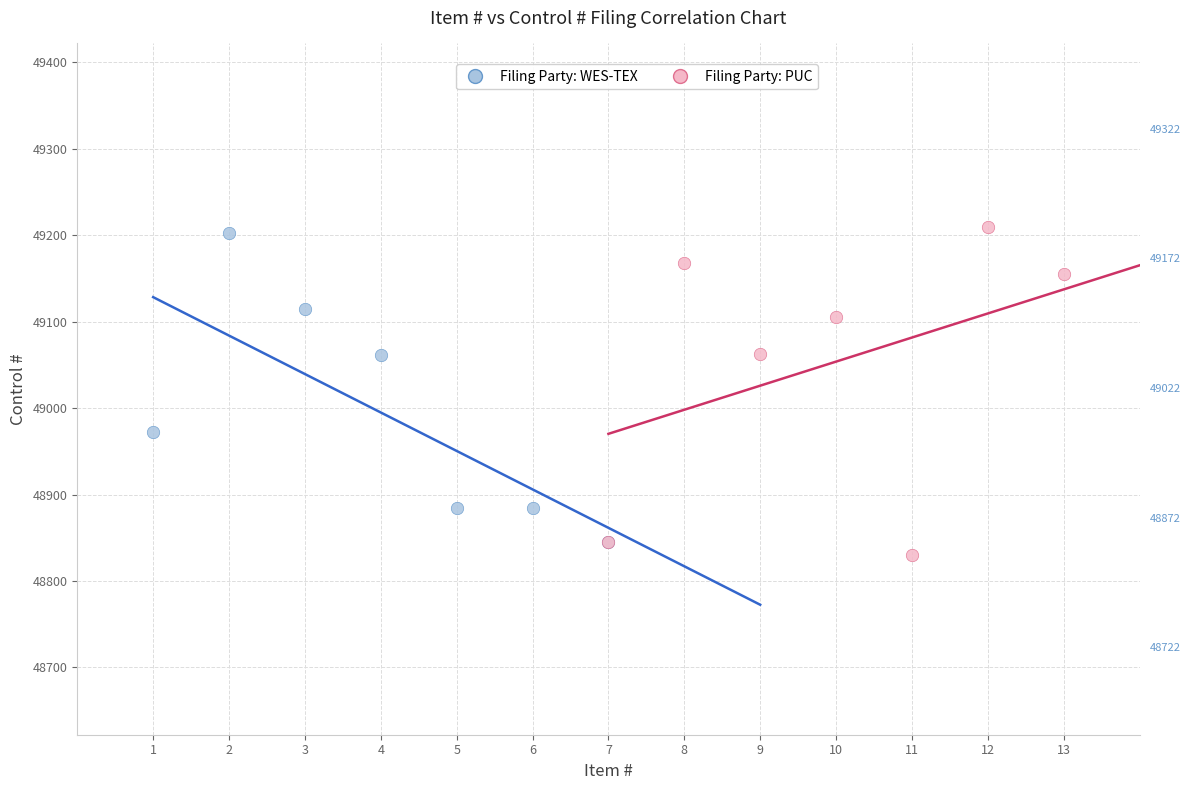

What are all the series names shown in the legend?

Filing Party: WES-TEX, Filing Party: PUC